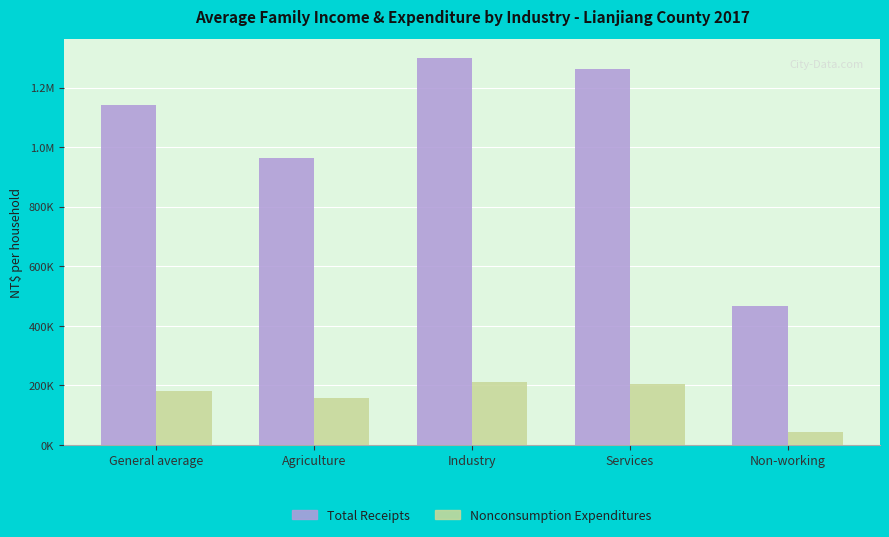

What is the difference between the second highest and minimum values in the Total Receipts series?

796190.8